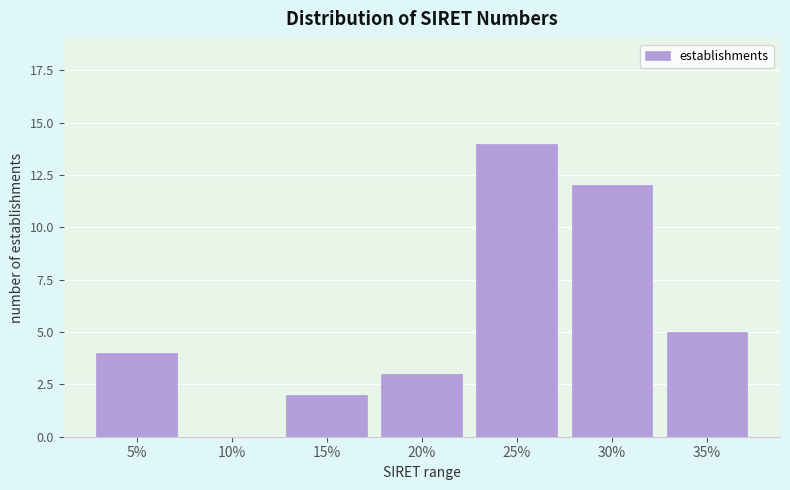

Reading left to right, list all the values displayed in this chart.

5%=4	10%=0	15%=2	20%=3	25%=14	30%=12	35%=5